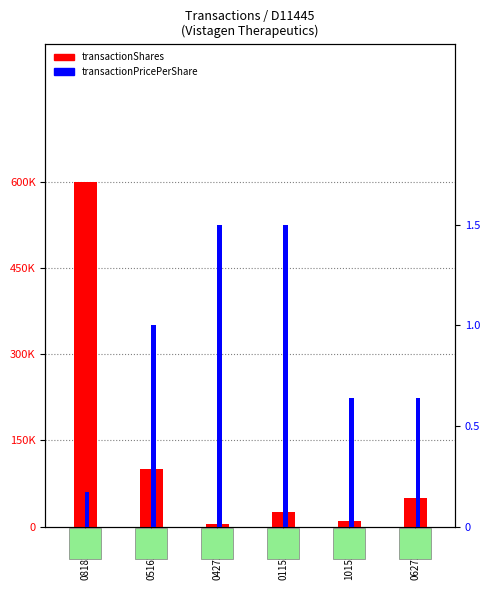

What is the smallest value displayed?

0.2